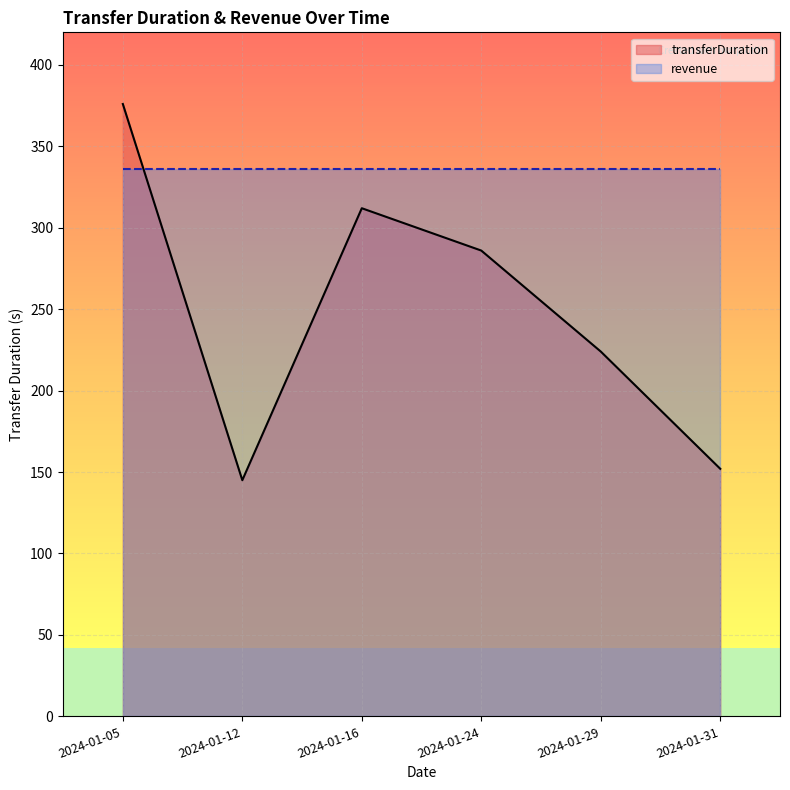

What is the difference between the values at 2024-01-29 and 2024-01-05?

152